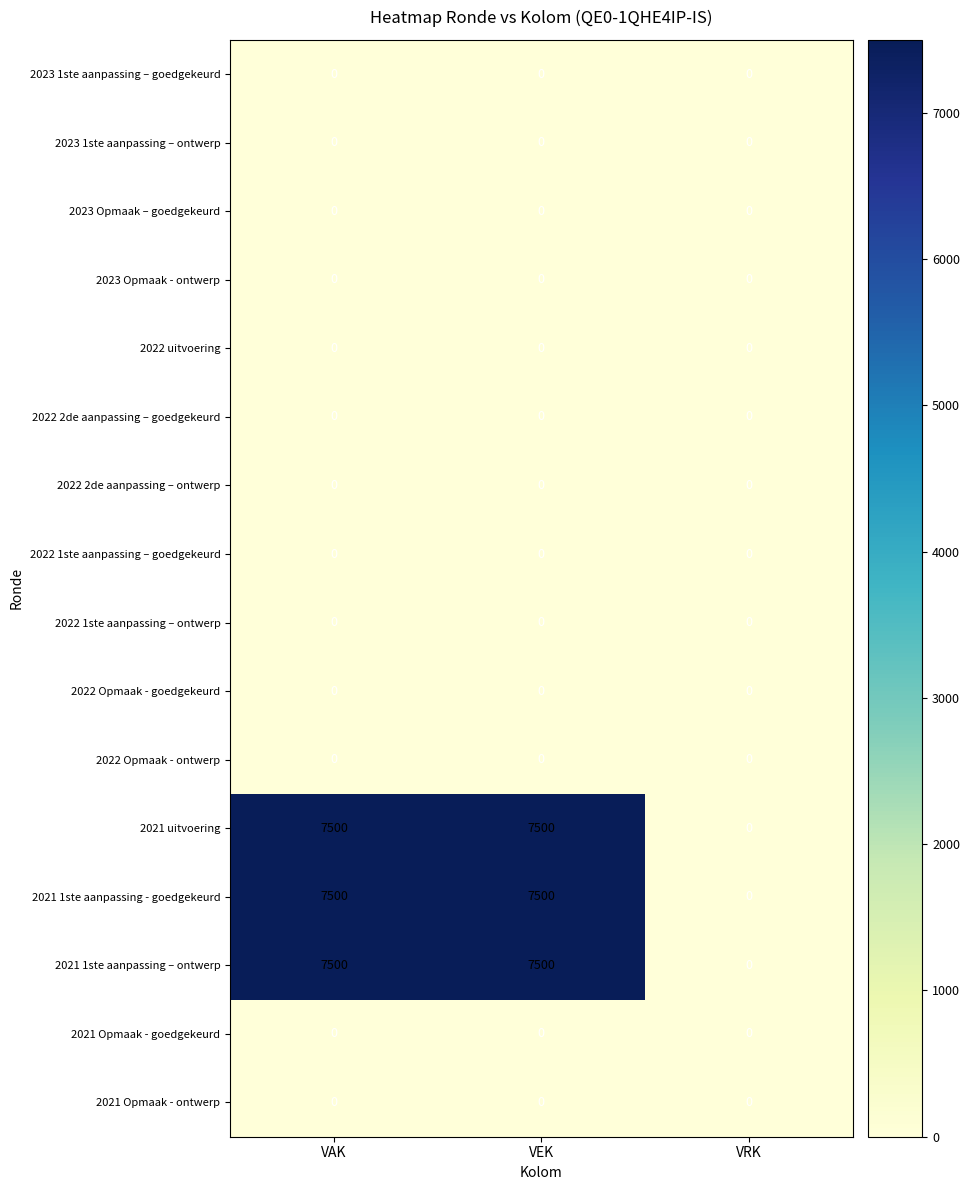

True or false: 2022 2de aanpassing – goedgekeurd has a value of 0 at VRK.

True